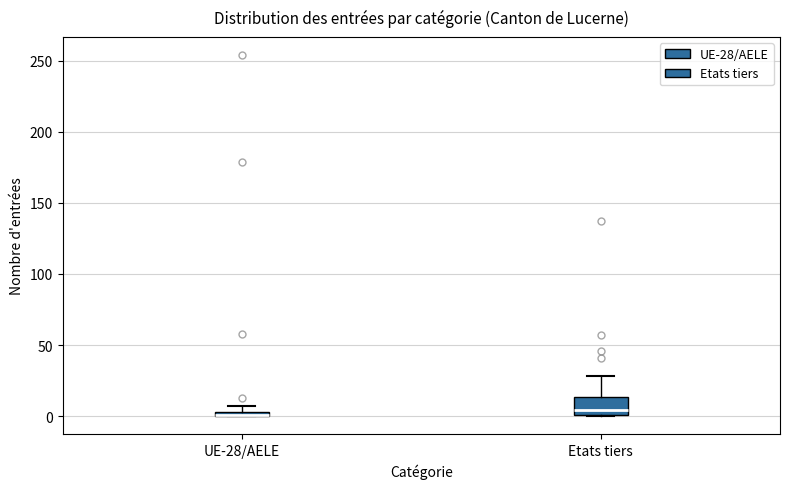

Where does the upper whisker of the box for Etats tiers end on the y-axis? The values are not printed on the chart, so give them approximately, as read against the axis.

30